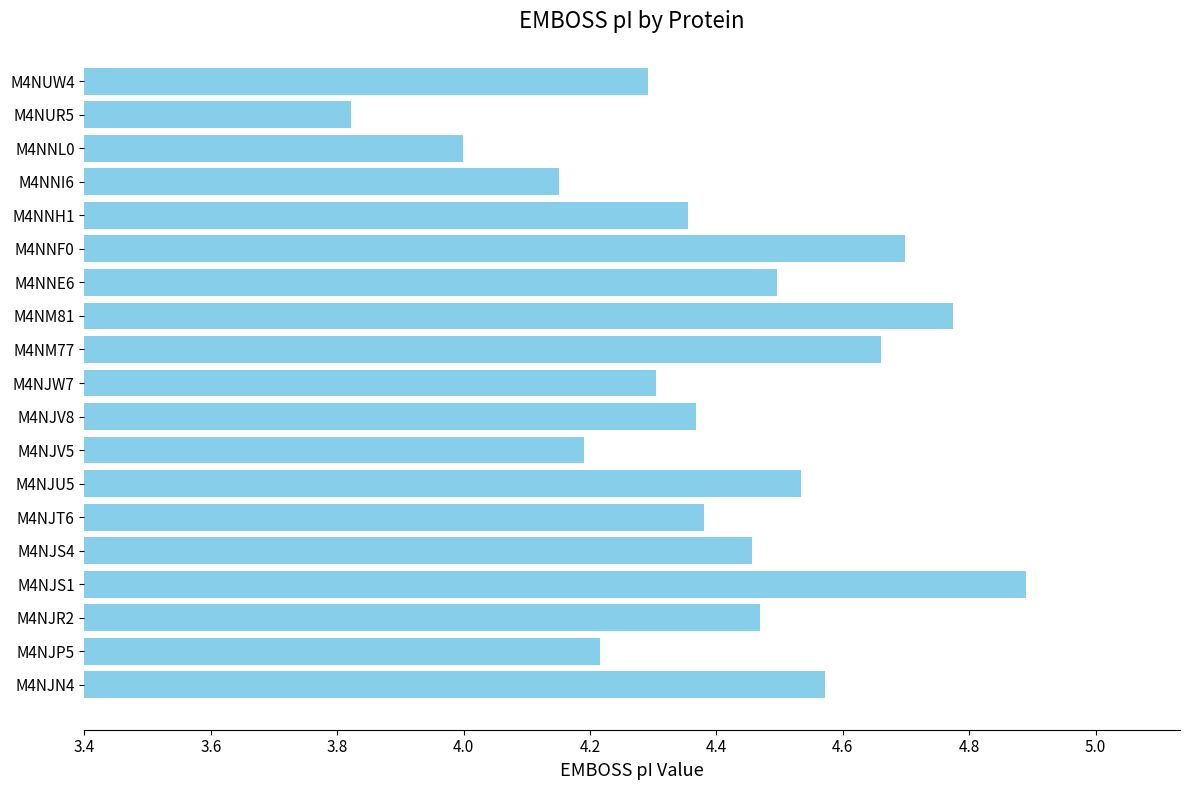

The value at M4NJR2 is 4.5. True or false?

True